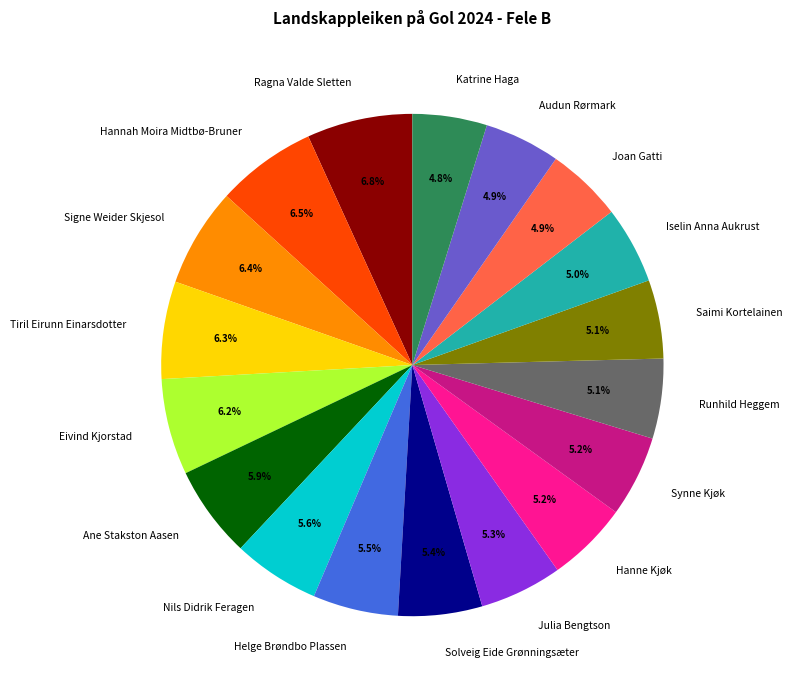

Count the number of slices in the pie.

18